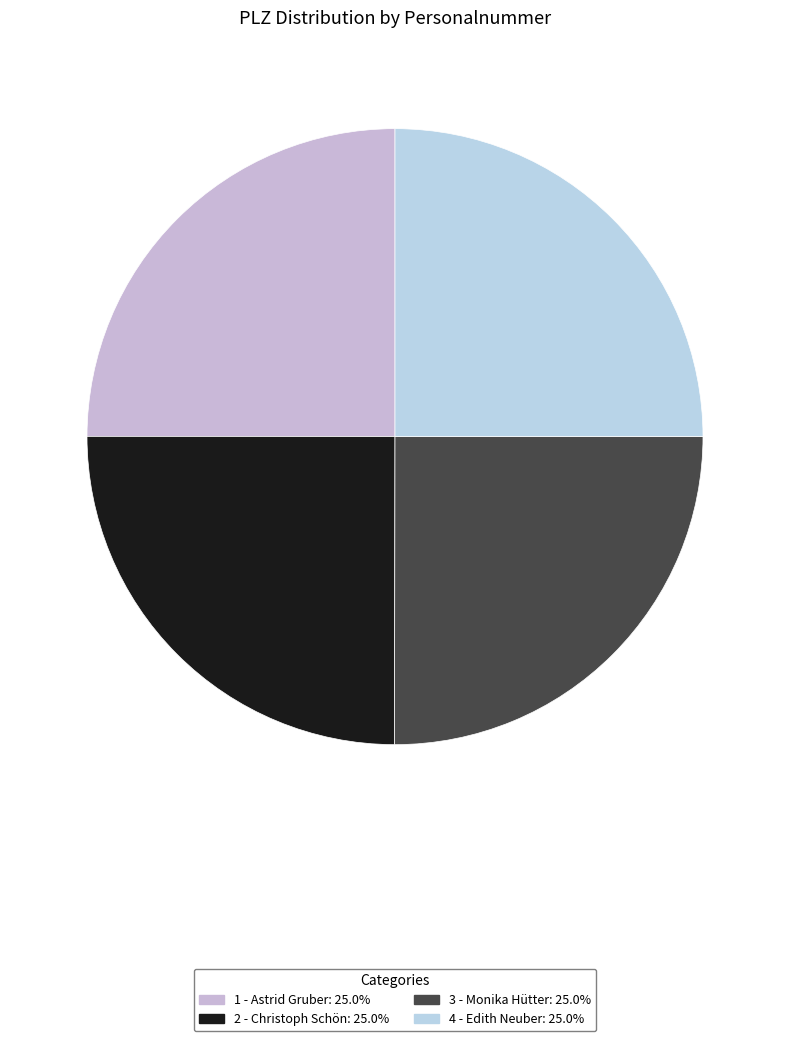

Count the number of slices in the pie.

4